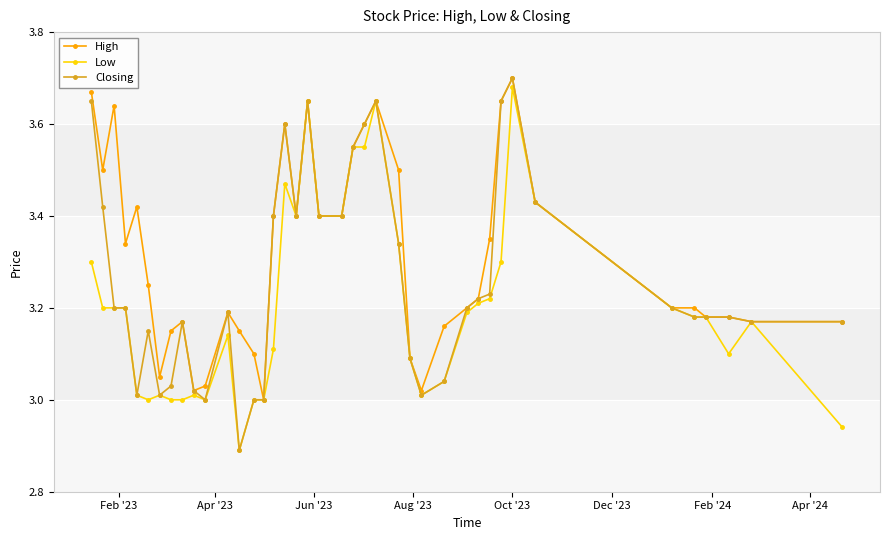

True or false: Low has more than 1 points higher than both neighbors.

True